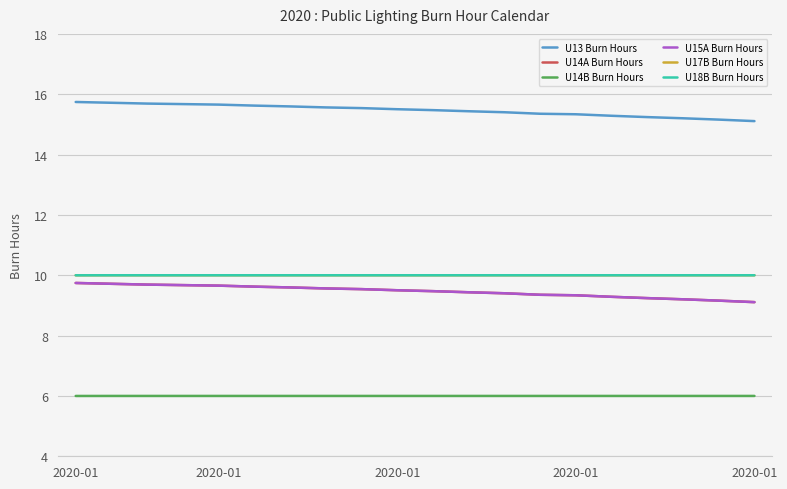

Does the chart have visible grid lines?

Yes